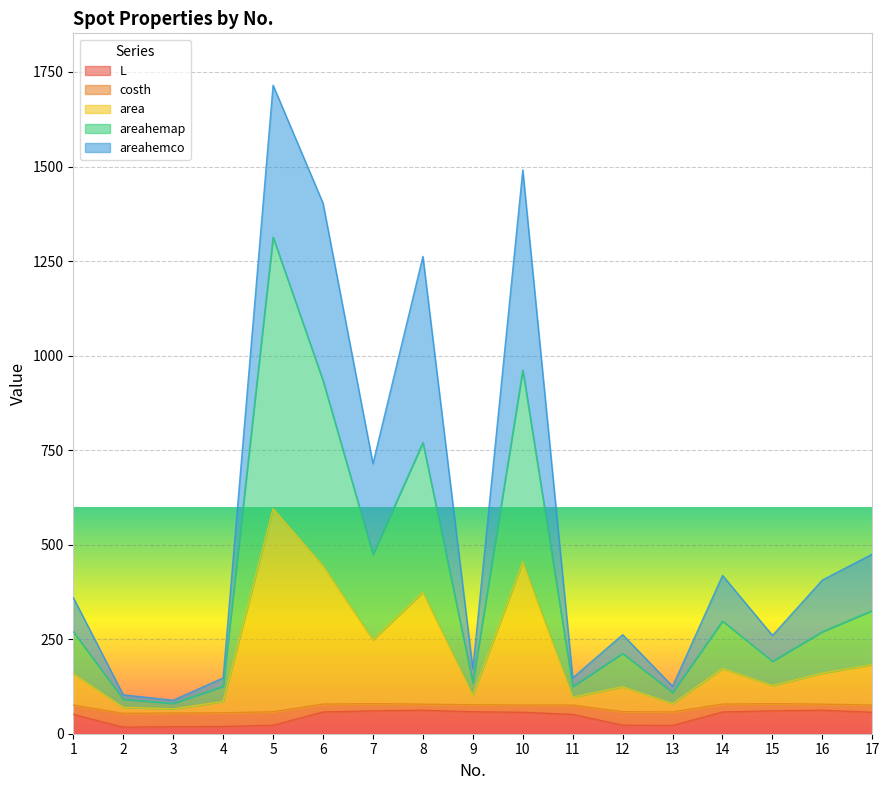

Does the chart display data point markers on the line(s)?

No